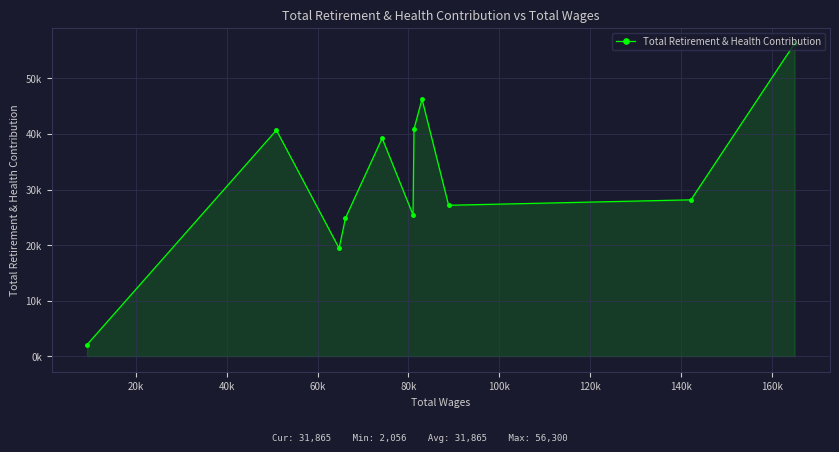

What is the greatest value displayed?

56300